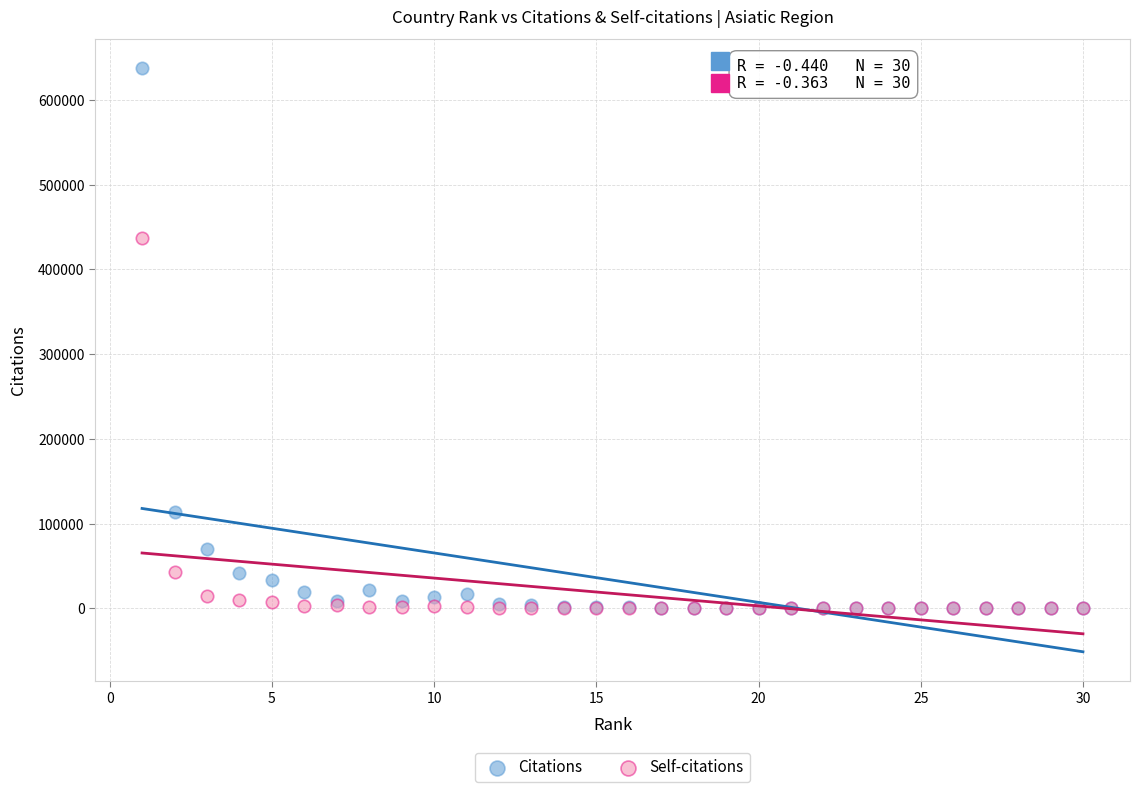

In the Citations series, what Y value is closest to 318594?

113266